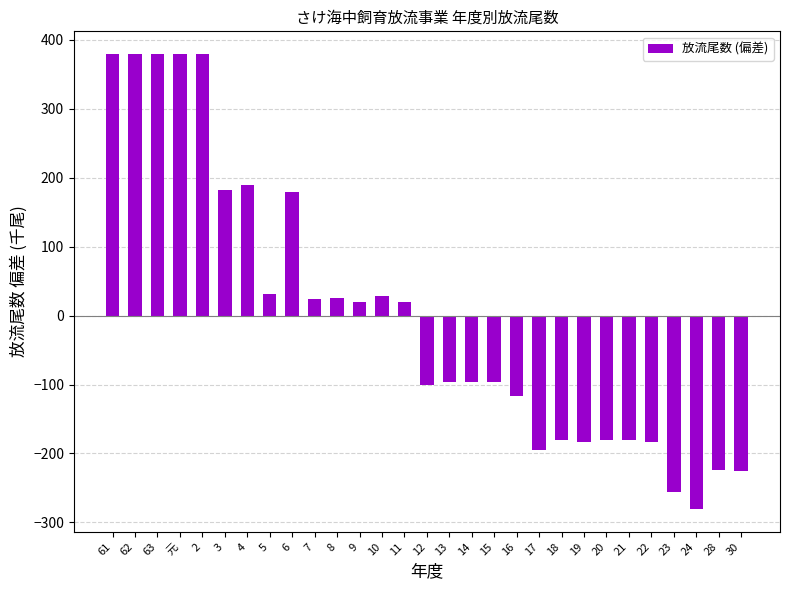

Between 22 and 16, which is larger?

16